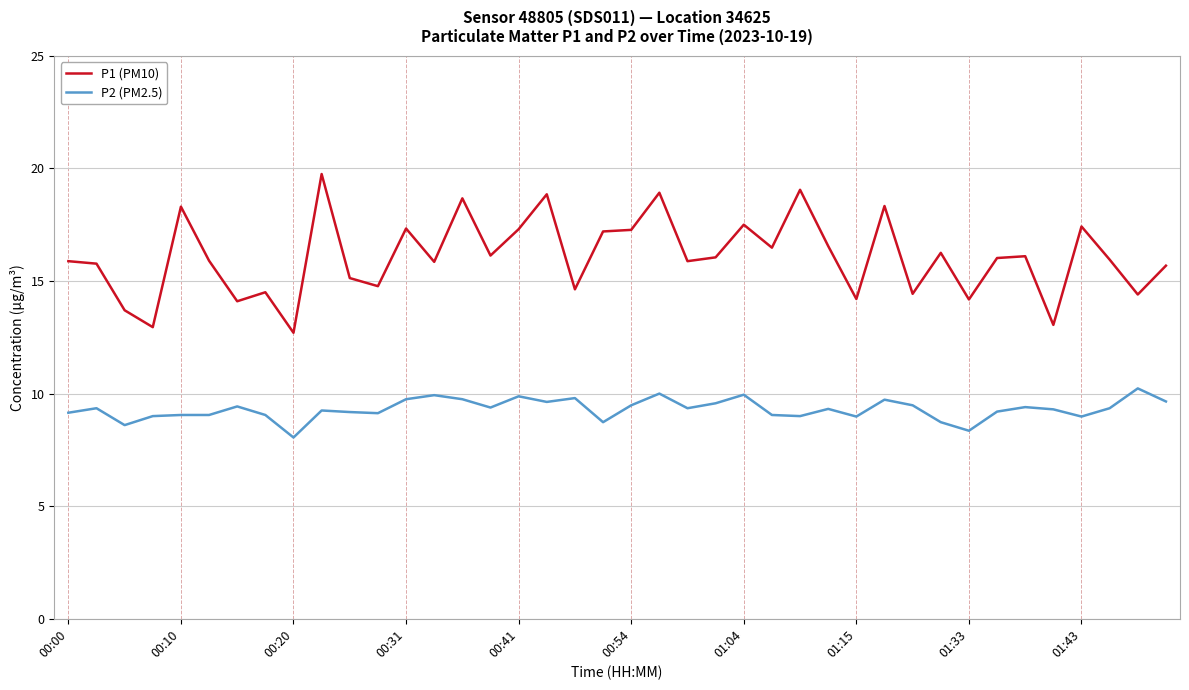

List the series in order of their peak value, lowest first.

P2 (PM2.5), P1 (PM10)